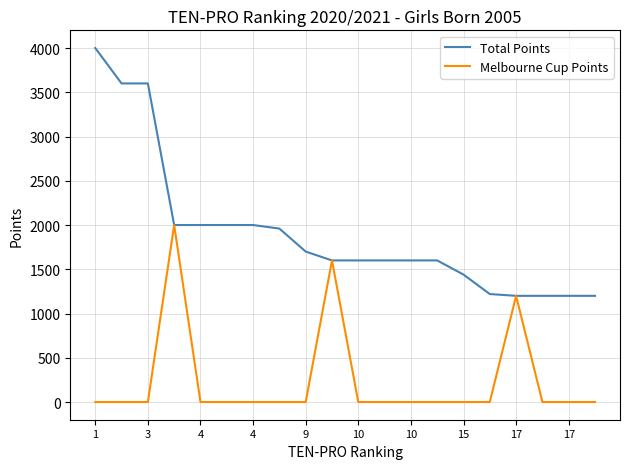

Reading left to right, extract all data points from this chart.

Total Points: 4000	3600	3600	2000	2000	2000	2000	1960	1700	1600	1600	1600	1600	1600	1440	1220	1200	1200	1200	1200
Melbourne Cup Points: 0	0	0	2000	0	0	0	0	0	1600	0	0	0	0	0	0	1200	0	0	0